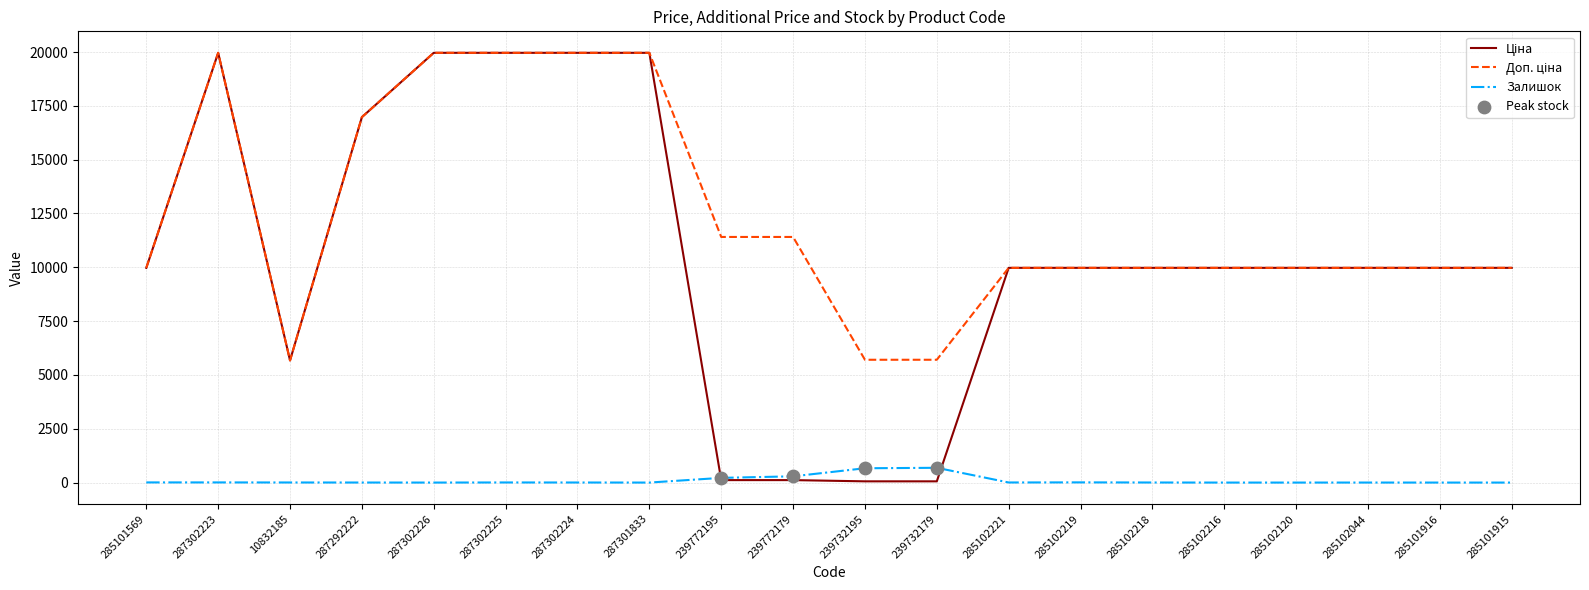

Is it true that Залишок equals 0.0 at 285102216?

True